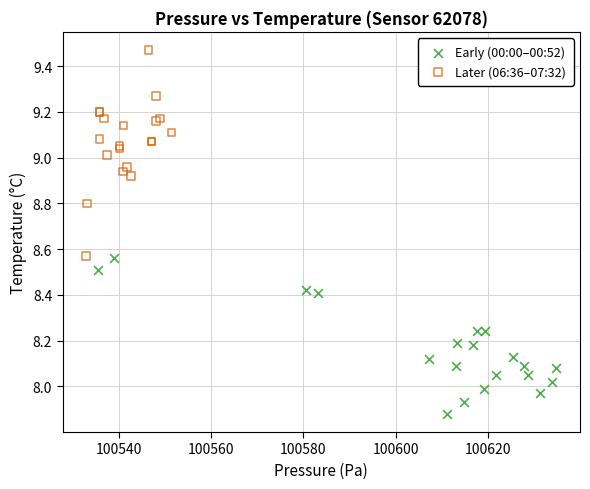

What are all the series names shown in the legend?

Early (00:00–00:52), Later (06:36–07:32)